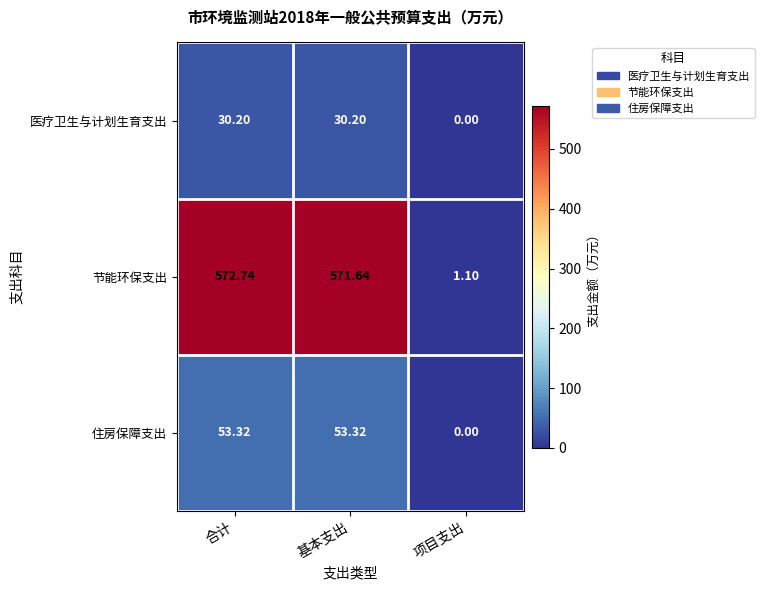

Rank the series by their maximum value, from highest to lowest.

节能环保支出, 住房保障支出, 医疗卫生与计划生育支出